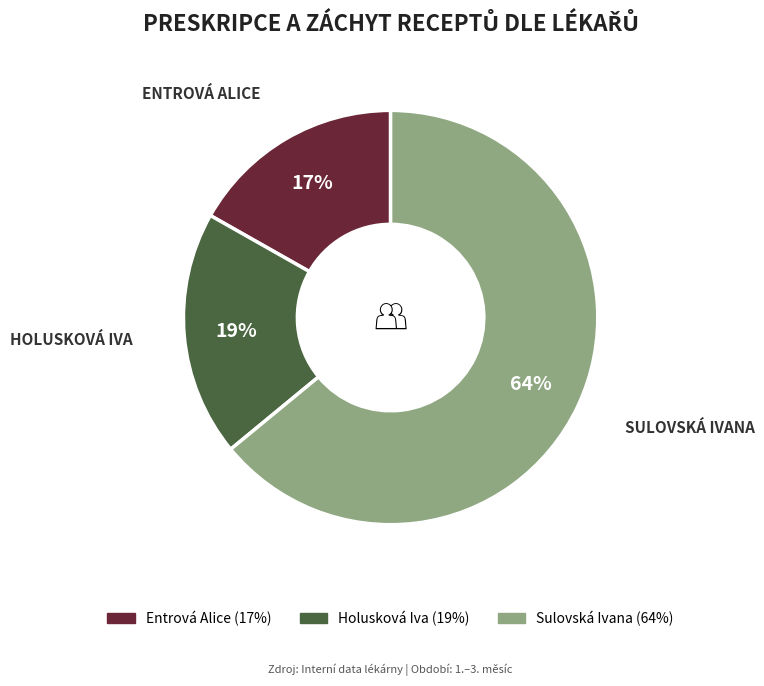

To the nearest percent, what is the combined percentage of Sulovská Ivana and Holusková Iva?

83%